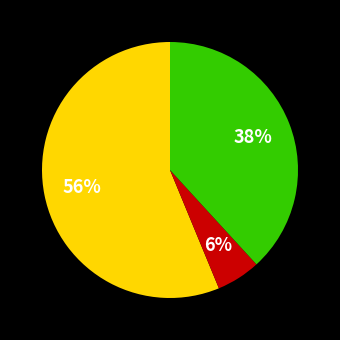

How many segments does this pie chart have?

3